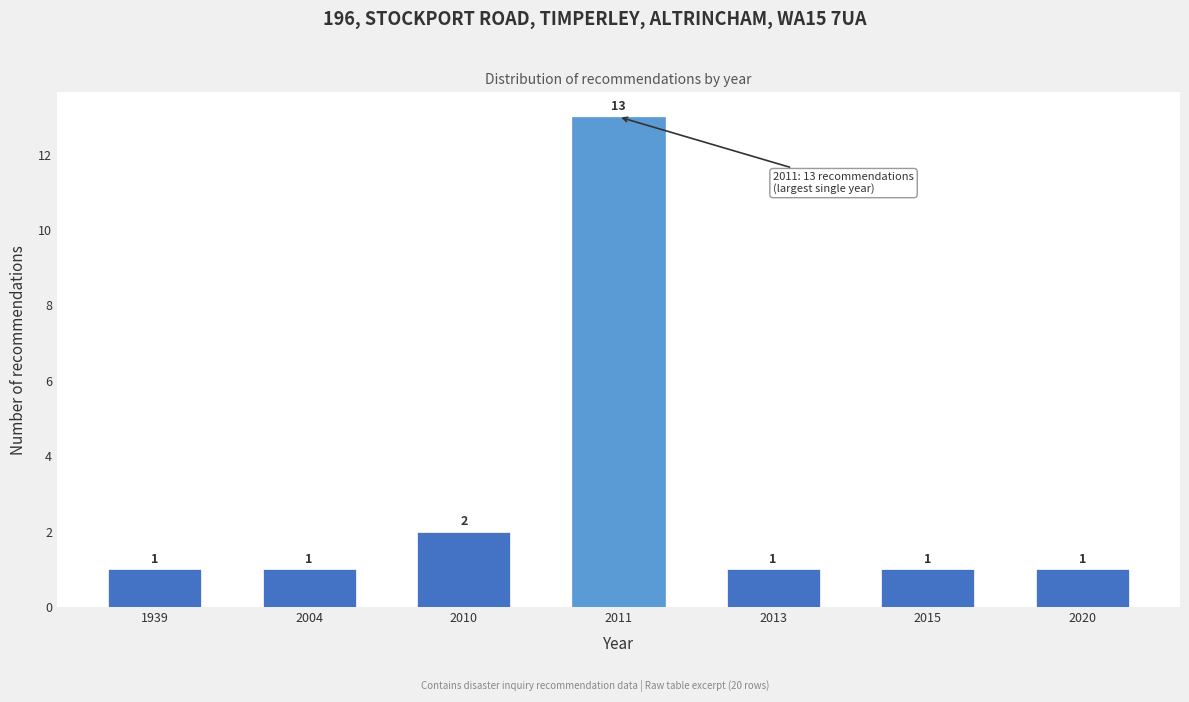

Reading left to right, list all the values displayed in this chart.

1939=1	2004=1	2010=2	2011=13	2013=1	2015=1	2020=1